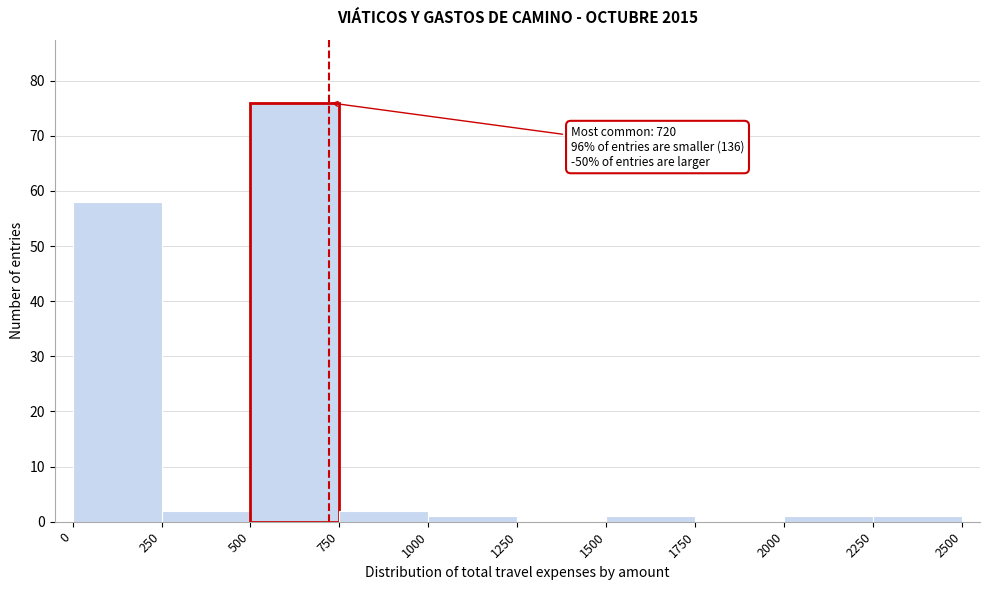

Over which range of the x-axis is the bar tallest?

500 to 750